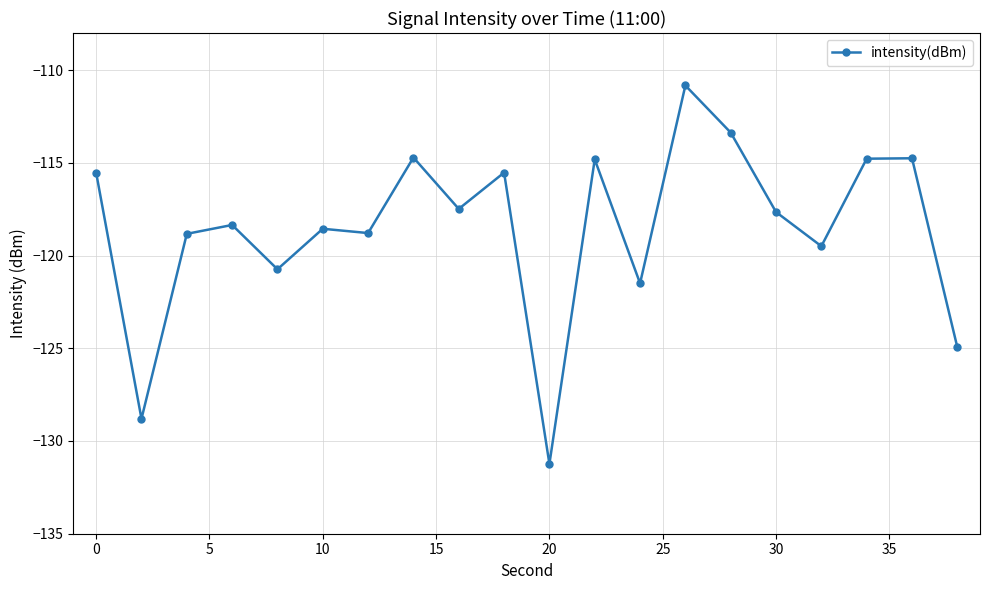

What is the sum of all values?

-2370.7